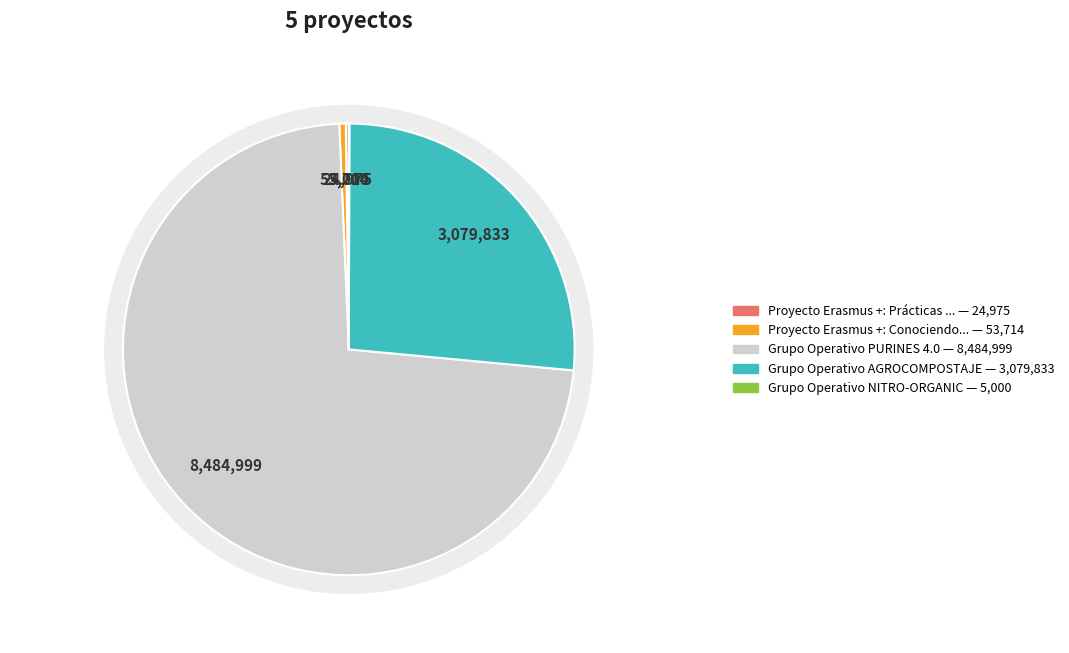

Is it true that Proyecto Erasmus +: Prácticas Europeas is 0% of the pie?

True